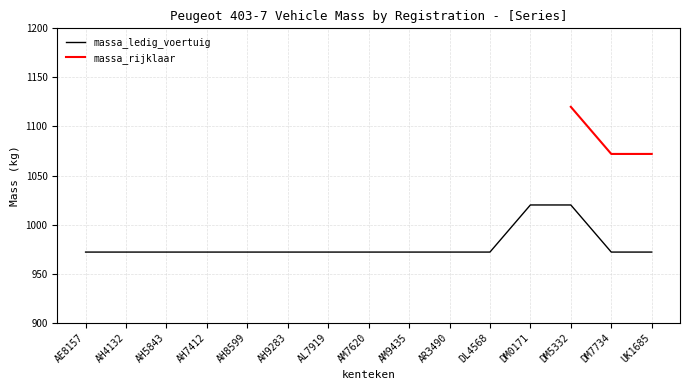

What is the greatest value displayed?

1020